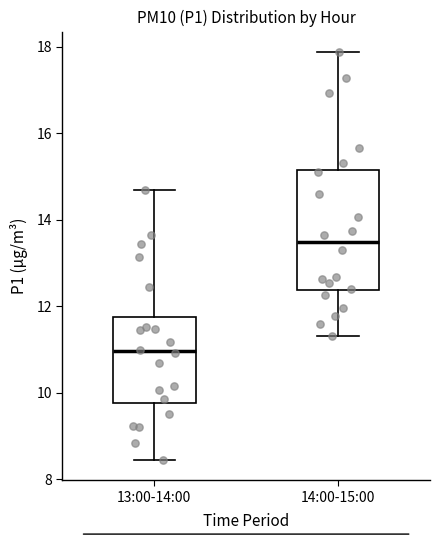

Which box has the highest median line?

14:00-15:00